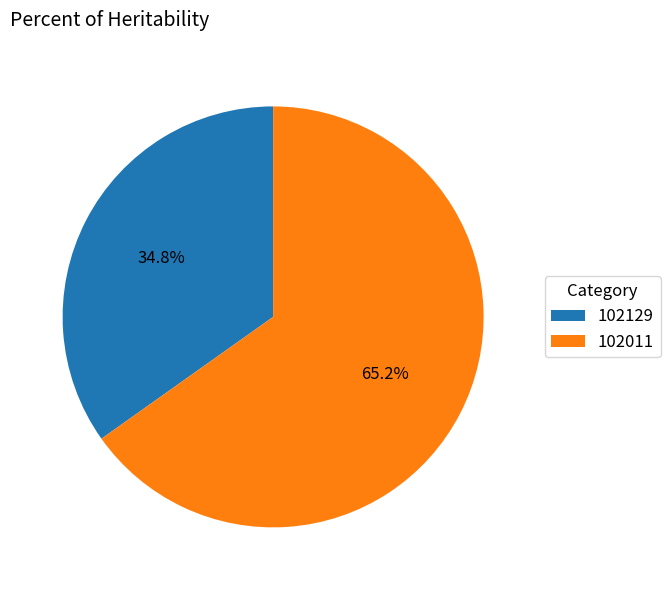

To the nearest percent, what portion does 102011 represent?

65%